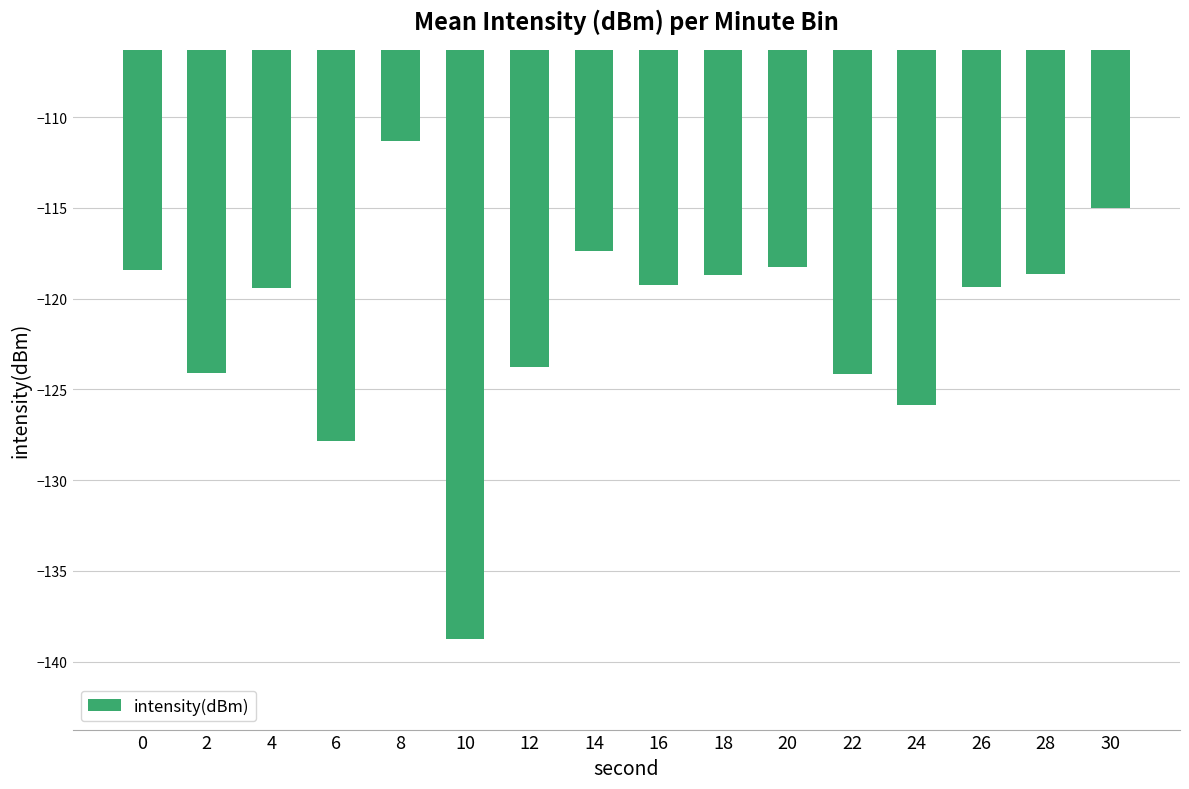

Which category has the lowest value across all series?

10